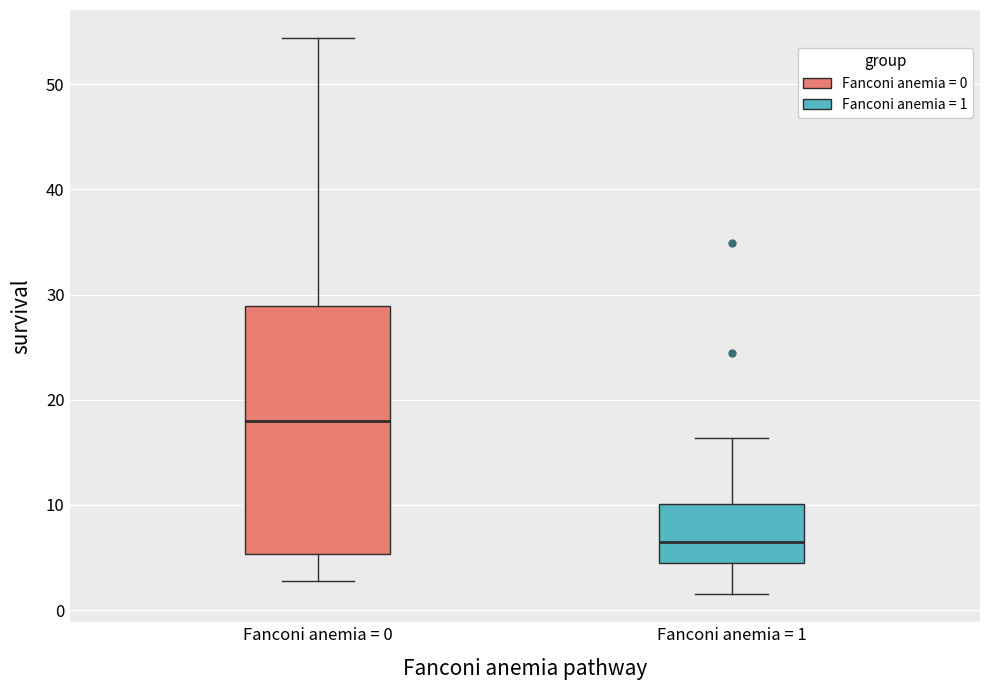

Reading left to right, read every box against the y-axis: the position of its median line, the range the box covers, and the ends of its whiskers. The values are not printed on the chart, so give them approximately, as read against the axis.

Fanconi anemia = 0: median 18, box 5 to 29, whiskers 3 to 54
Fanconi anemia = 1: median 6, box 4 to 10, whiskers 2 to 16